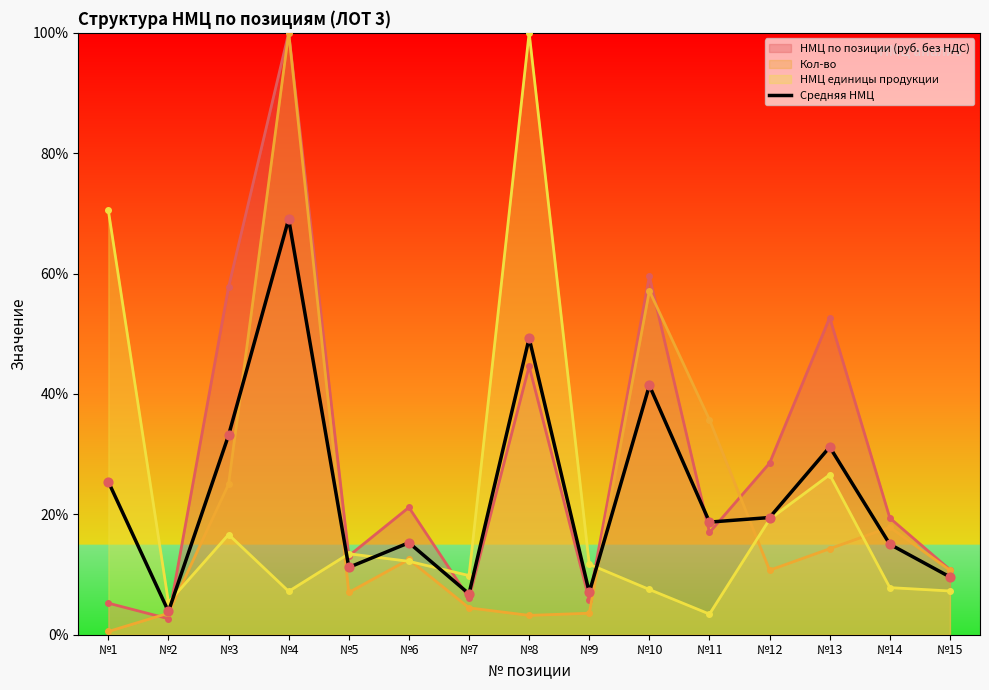

What is the ratio of the value at №1 to the value at №3?

0.8